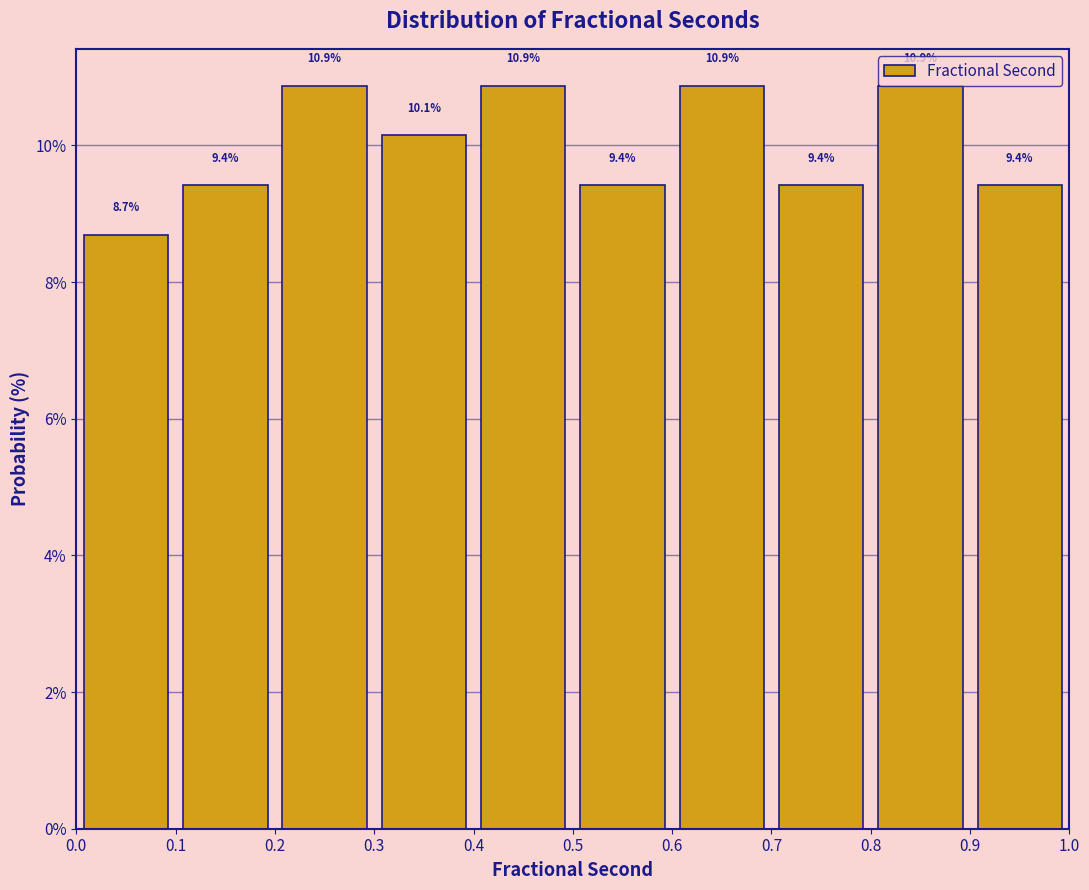

What is the height of the bar covering 0.8 to 0.9 on the x-axis?

10.9